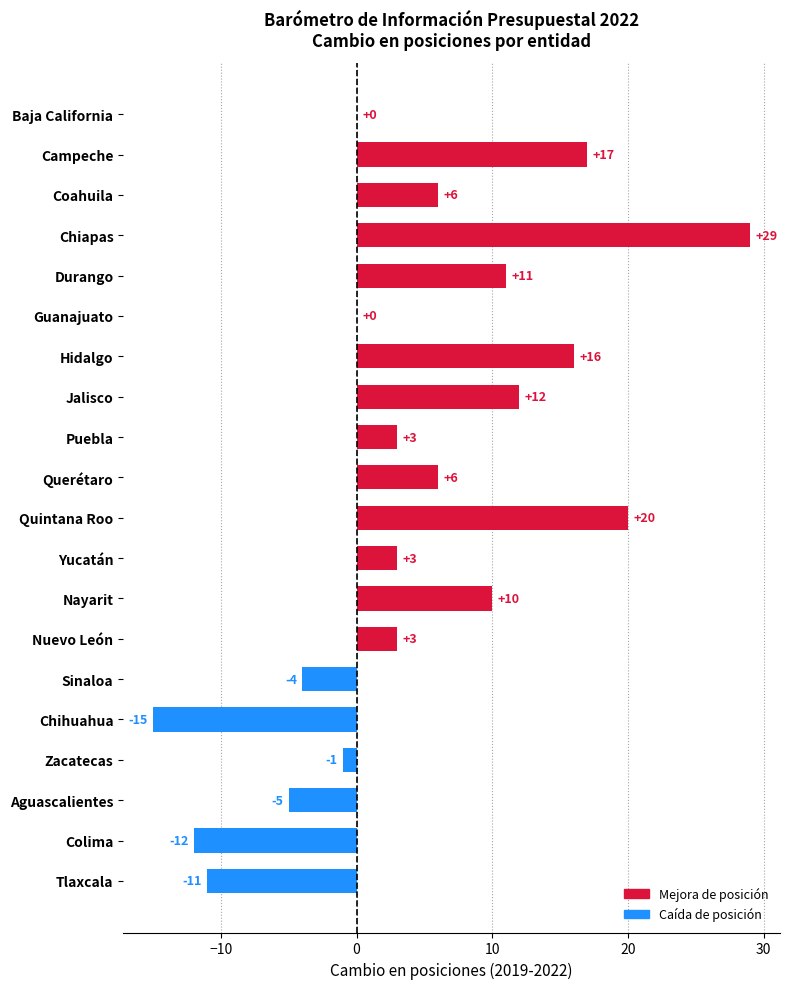

Count the number of data series in this chart.

1